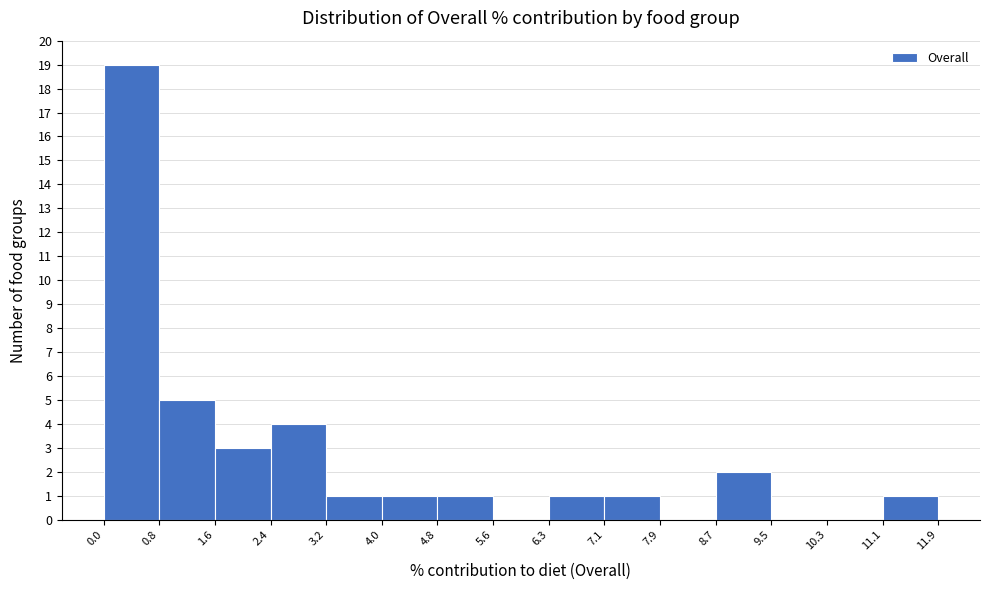

What is the height of the bar covering 0.8 to 1.6 on the x-axis? The values are not printed on the chart, so give them approximately, as read against the axis.

5